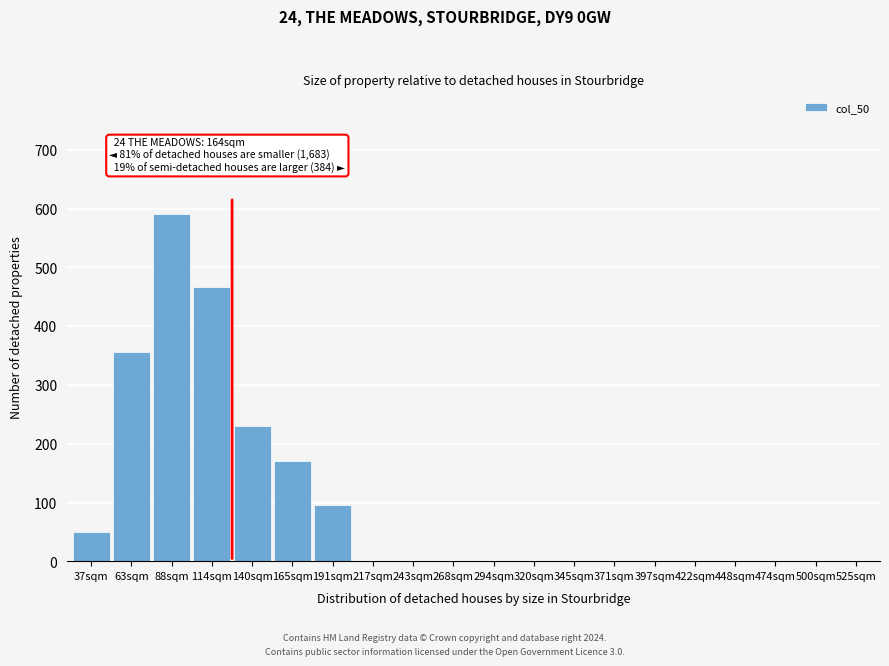

Reading right to left, what are all the values shown in this chart?

525sqm=0	500sqm=0	474sqm=0	448sqm=0	422sqm=0	397sqm=0	371sqm=0	345sqm=0	320sqm=0	294sqm=0	268sqm=0	243sqm=0	217sqm=0	191sqm=96	165sqm=170	140sqm=230	114sqm=466	88sqm=590	63sqm=356	37sqm=50